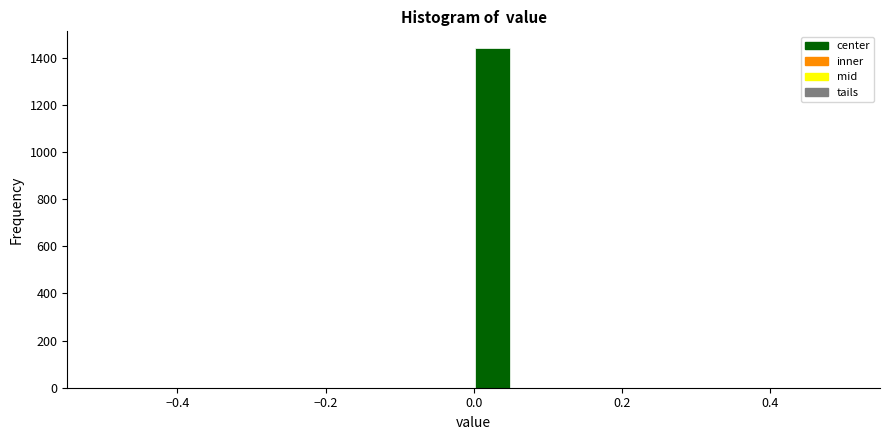

Around what value on the x-axis is the tallest bar? Give the approximate position of its centre, as read against the axis.

0.02